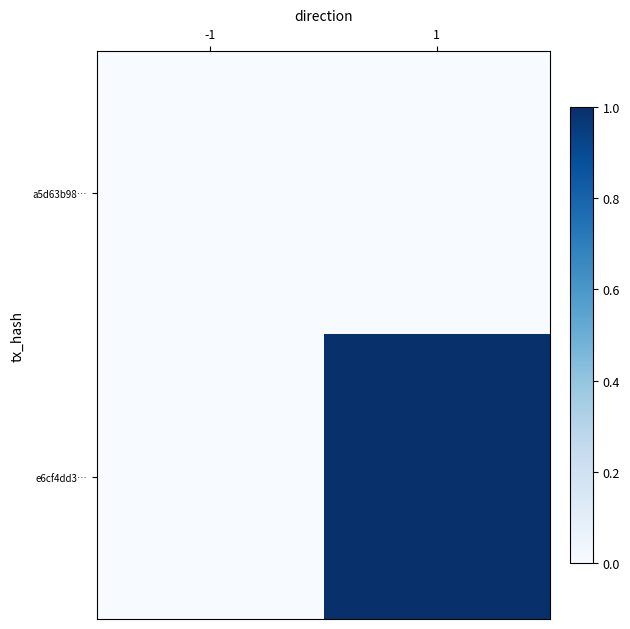

Reading left to right, list all the values displayed in this chart.

a5d63b98…: -1=0	1=0
e6cf4dd3…: -1=0	1=1